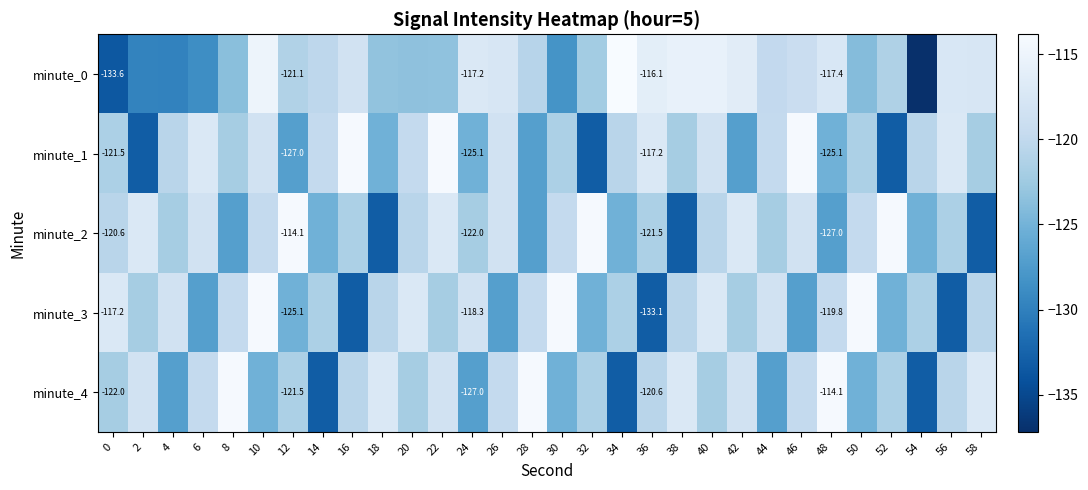

How many values in the minute_4 series are below -120?

18